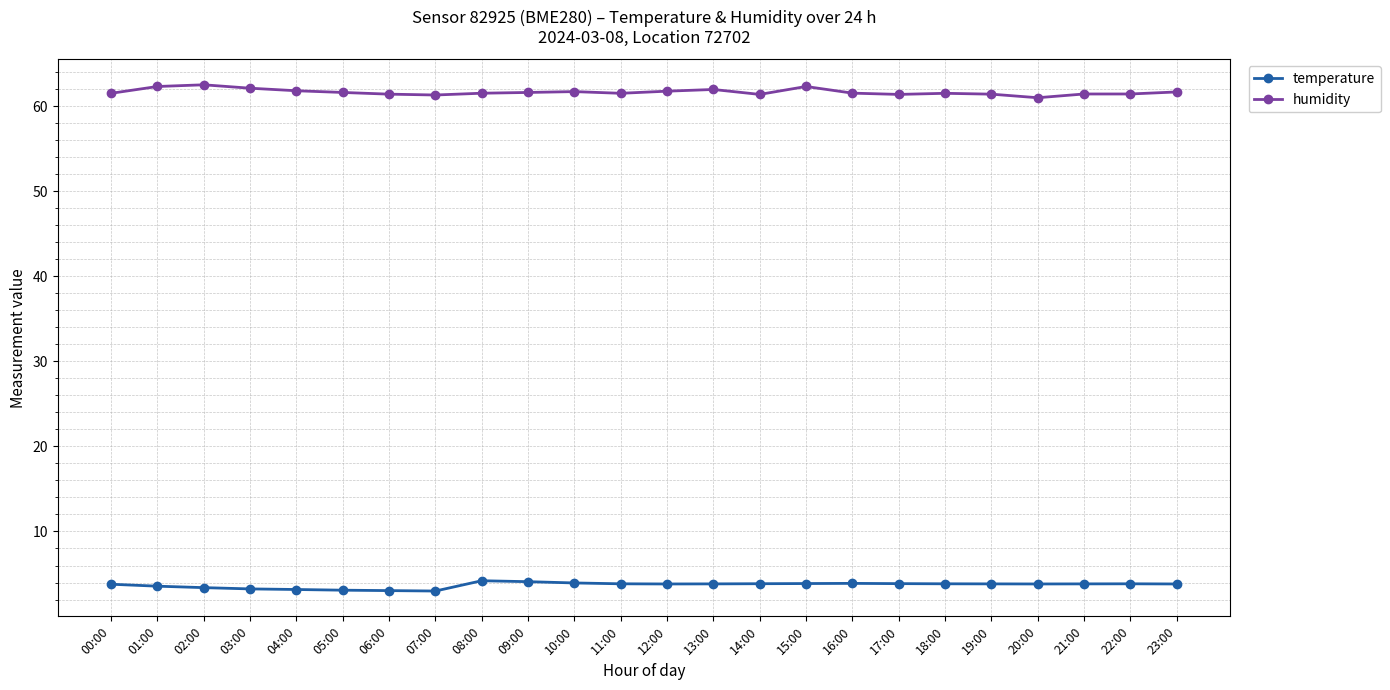

What is the average value of the humidity series?

61.6